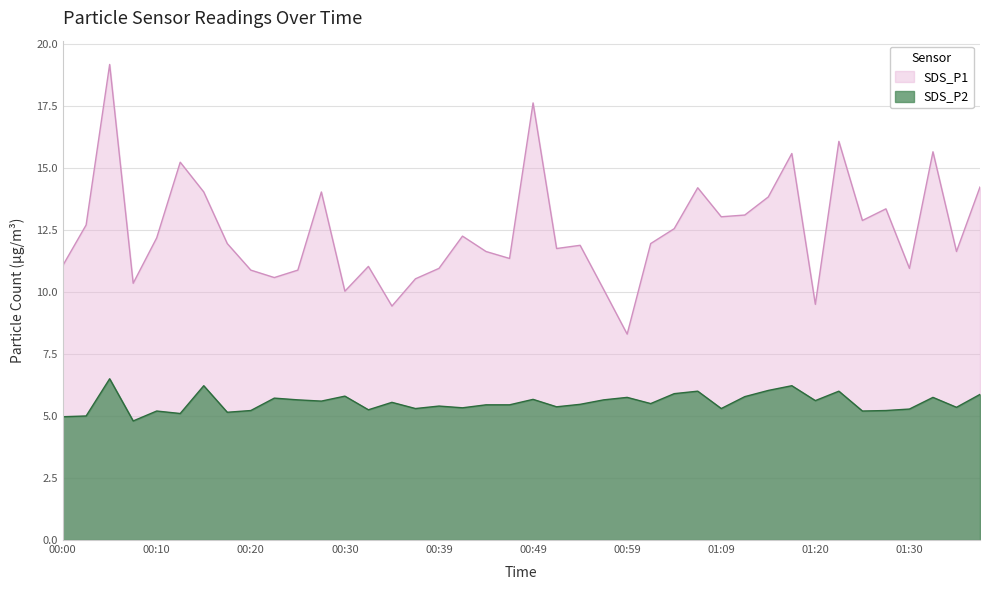

What is the highest value of the SDS_P1 series?

19.2